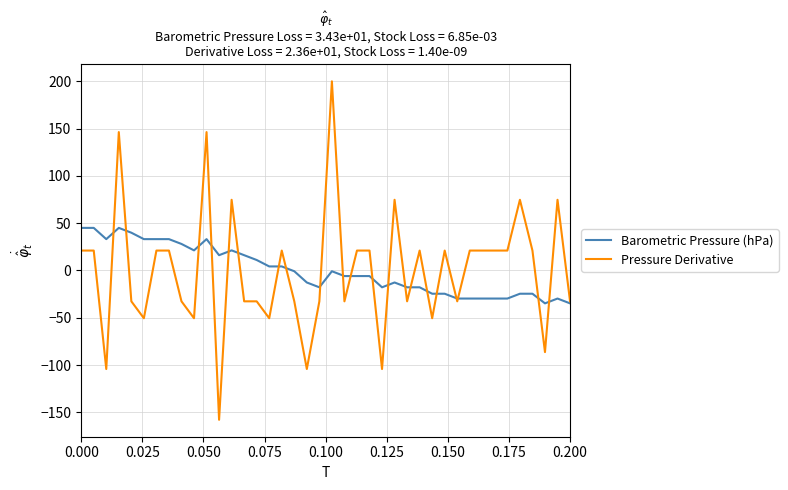

Which series has the largest range (max minus min)?

Pressure Derivative